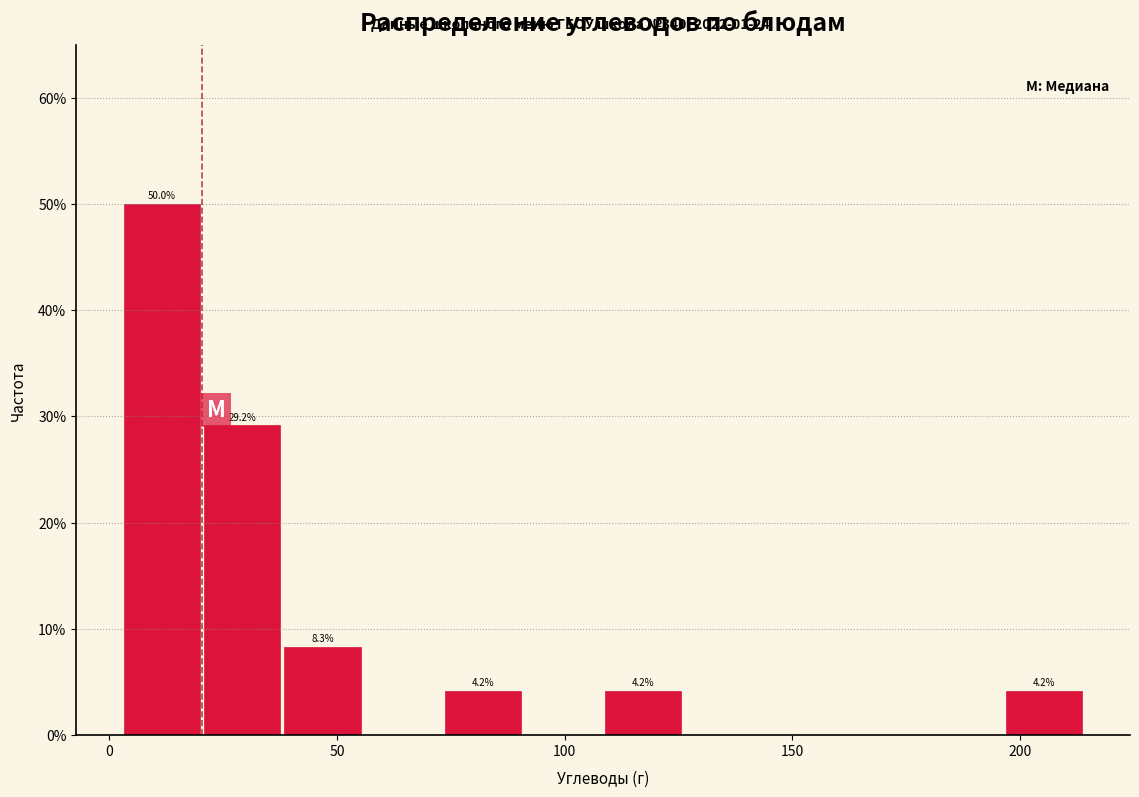

Read against the x-axis, roughly where is the centre of the tallest bar?

10